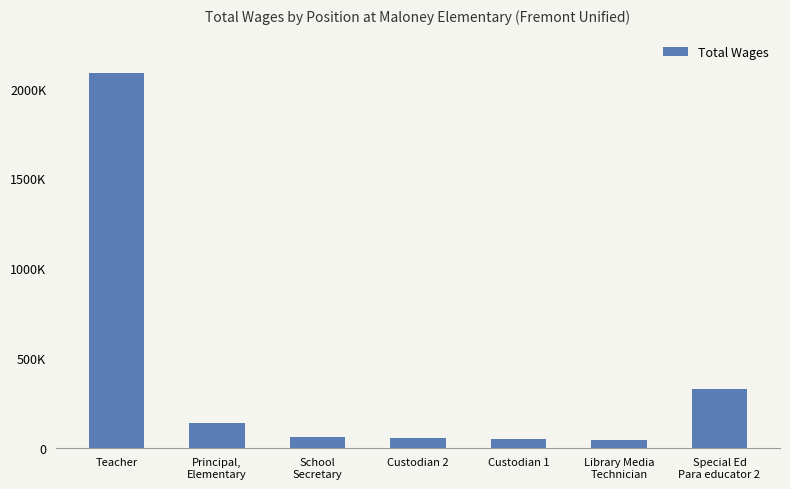

Reading right to left, transcribe all the data shown in this chart.

Special Ed
Para educator 2=327037	Library Media
Technician=40149	Custodian 1=46746	Custodian 2=52737	School
Secretary=61855	Principal,
Elementary=139056	Teacher=2083819